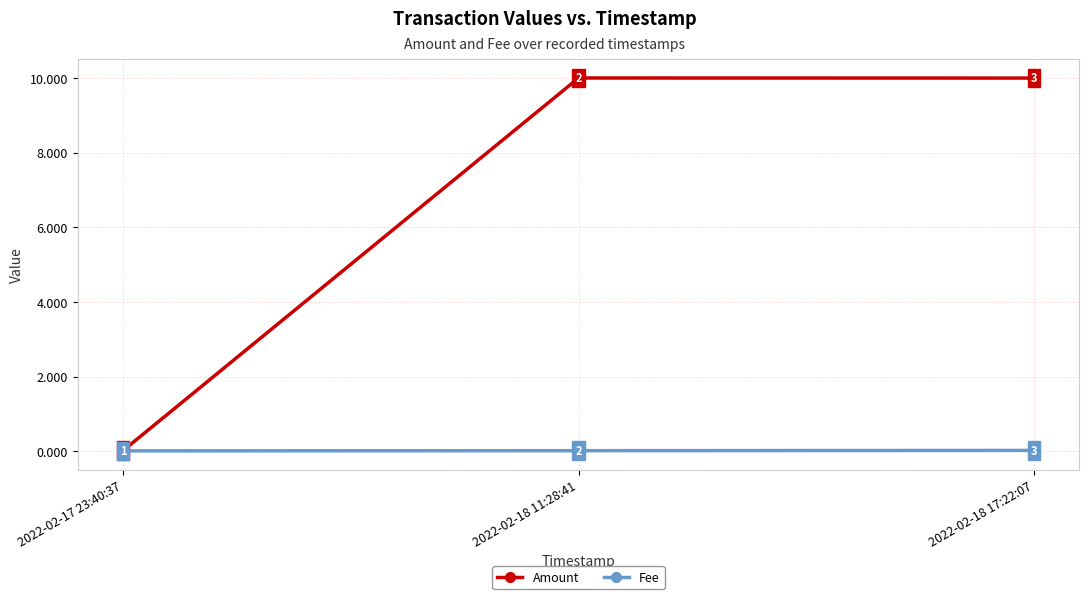

Does the chart display data point markers on the line(s)?

Yes